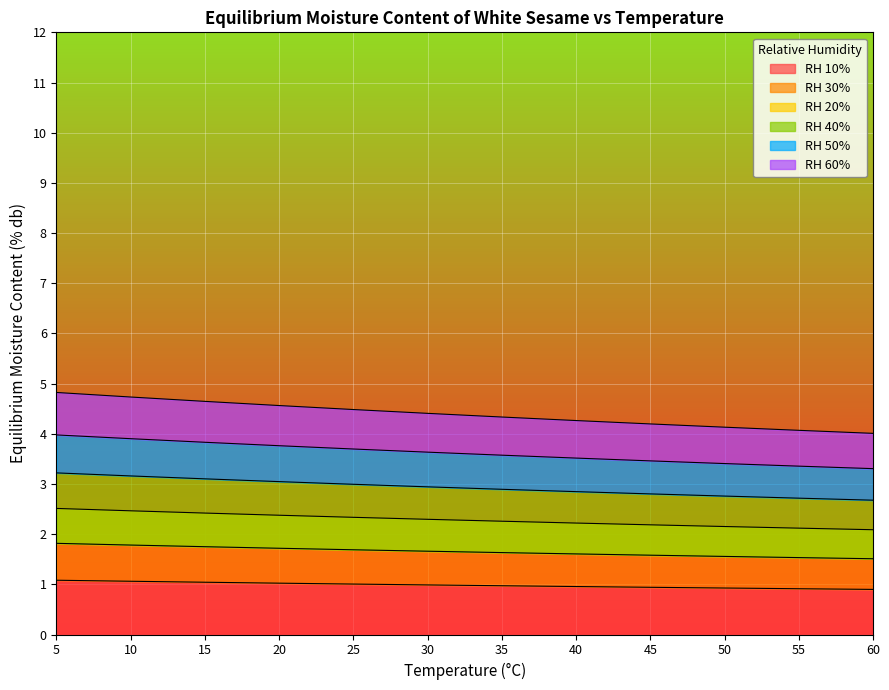

What is the maximum value shown in the chart?

4.8